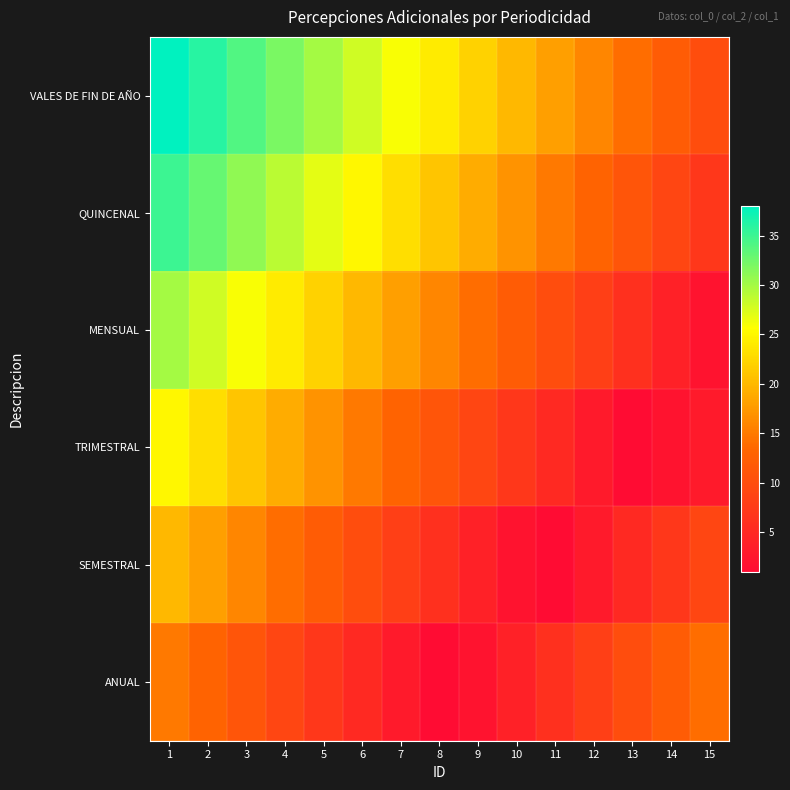

Rank the series by their maximum value, from highest to lowest.

VALES DE FIN DE AÑO, QUINCENAL, MENSUAL, TRIMESTRAL, SEMESTRAL, ANUAL